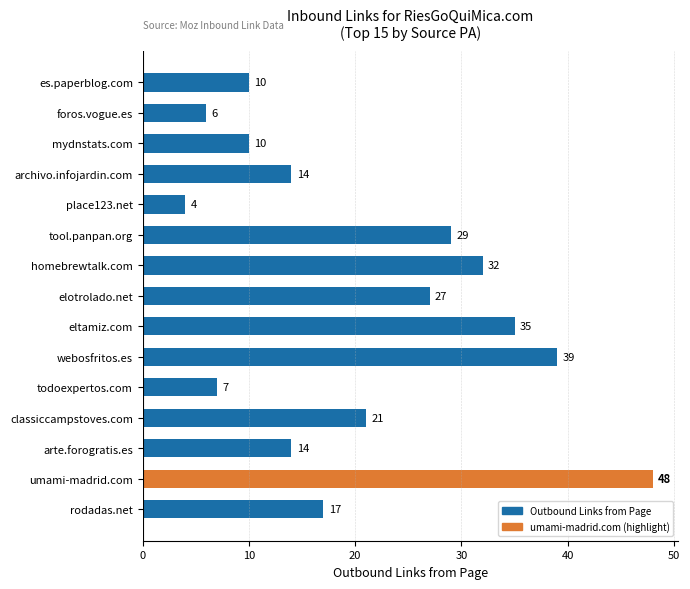

Is it true that the value at foros.vogue.es is 10?

False